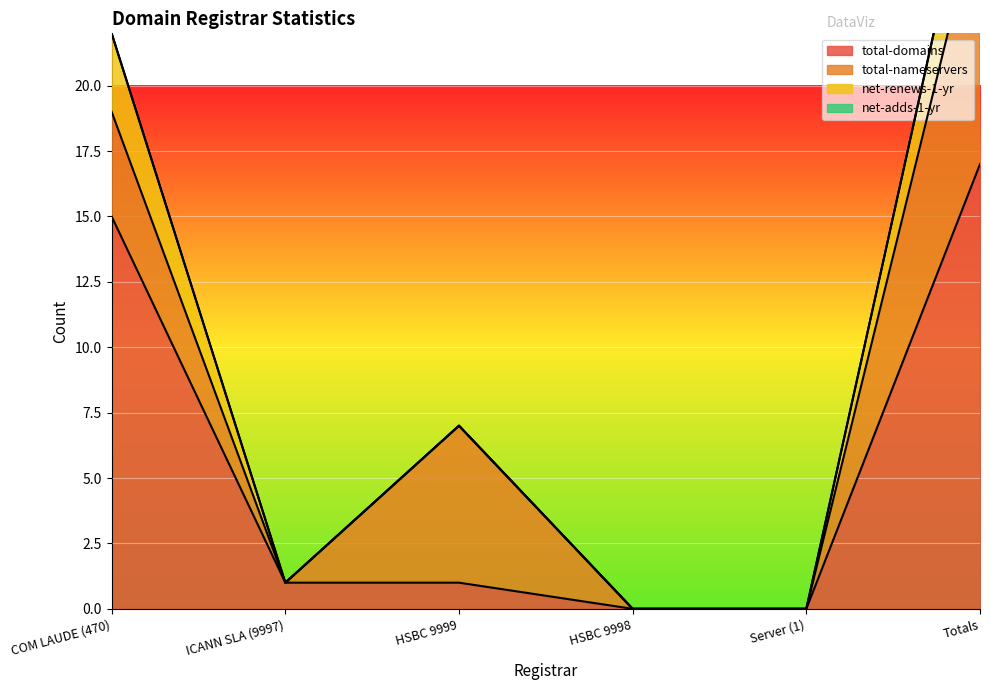

True or false: total-domains and total-nameservers intersect in this chart.

True